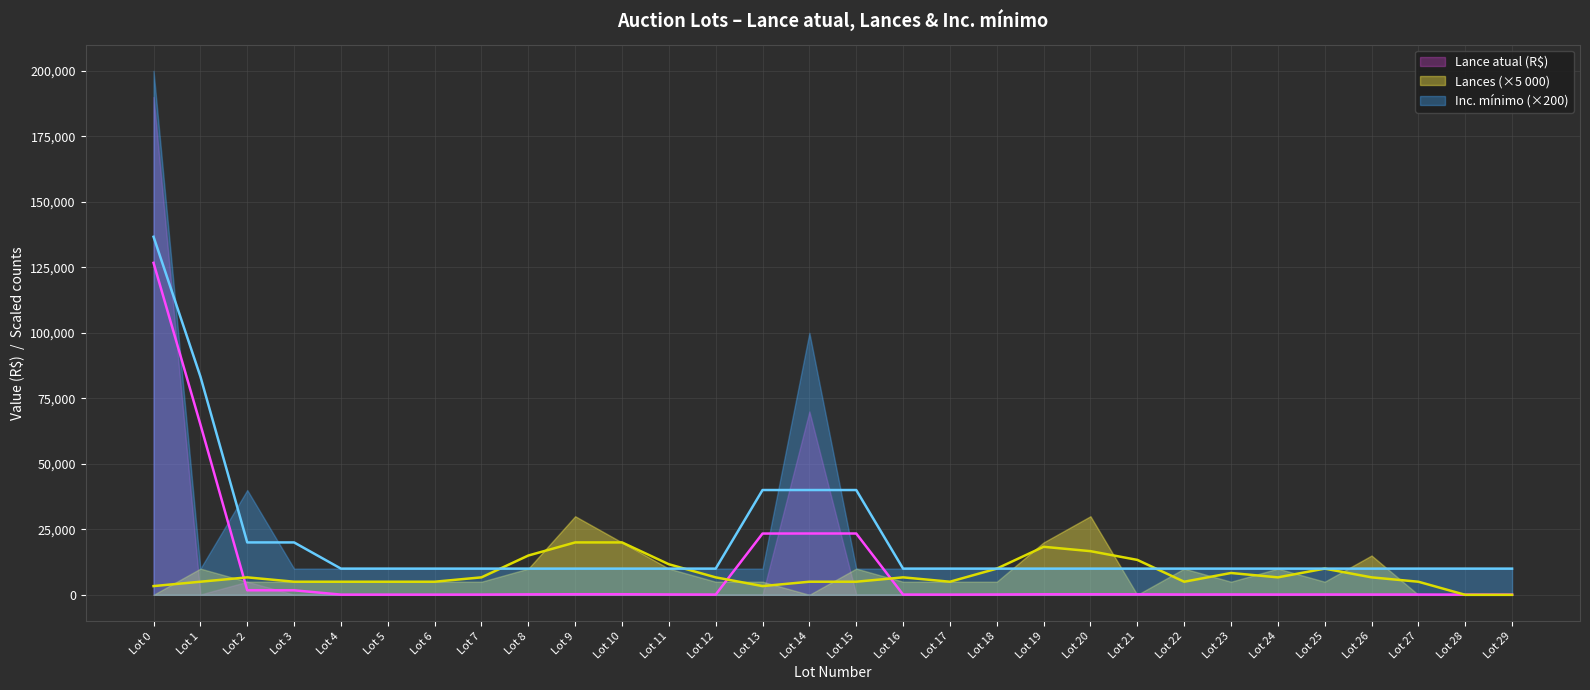

True or false: Inc. mínimo has a value of 50 at 4.

True